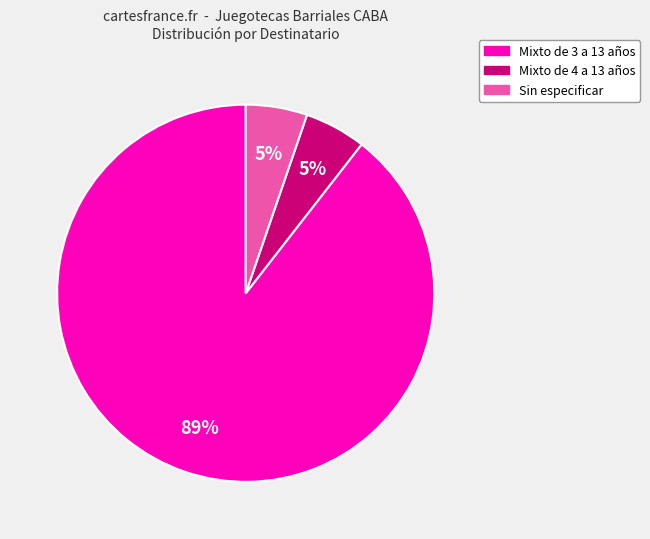

Which slice represents more than half of the pie?

Mixto de 3 a 13 años